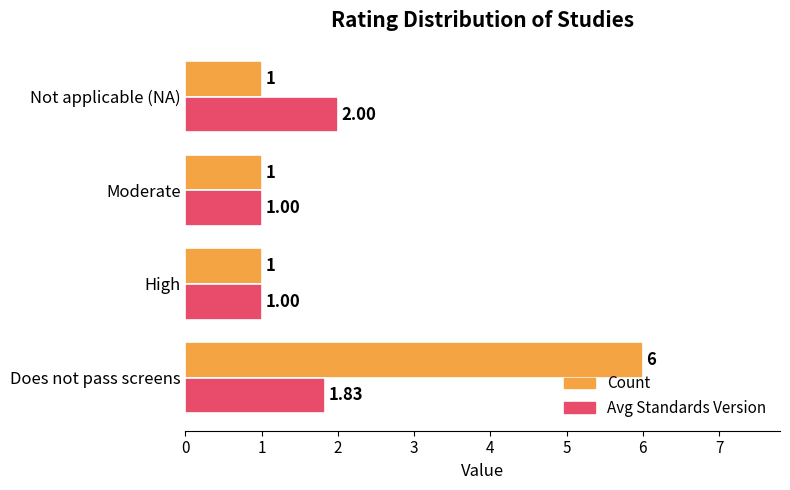

Rank the series by their average value, from lowest to highest.

Avg Standards Version, Count